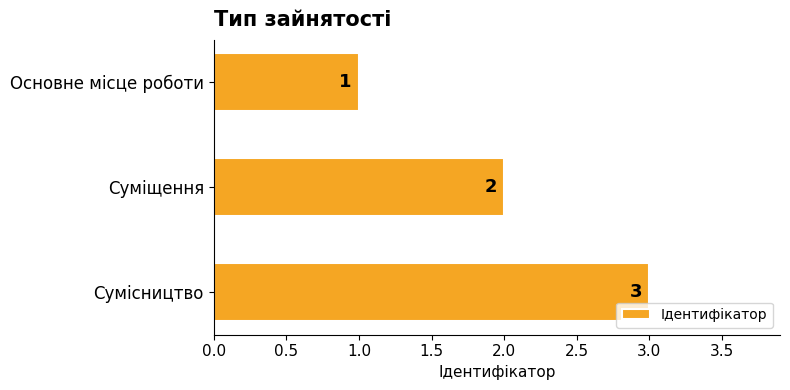

What is the minimum value shown in the chart?

1